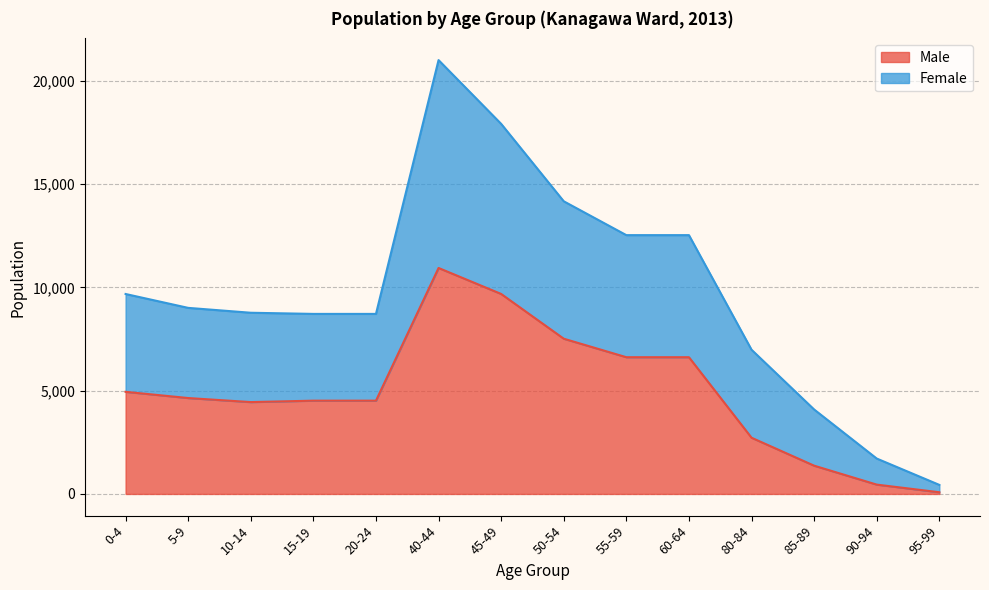

Where is Male nearest to the value 5512?

0-4